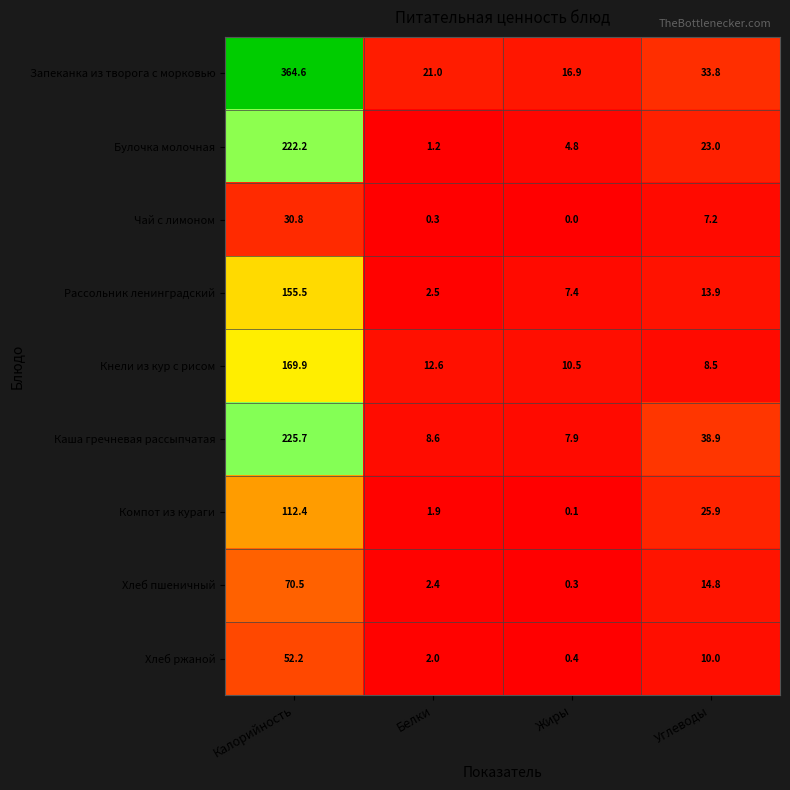

True or false: Рассольник ленинградский has a value of 155.5 at Калорийность.

True